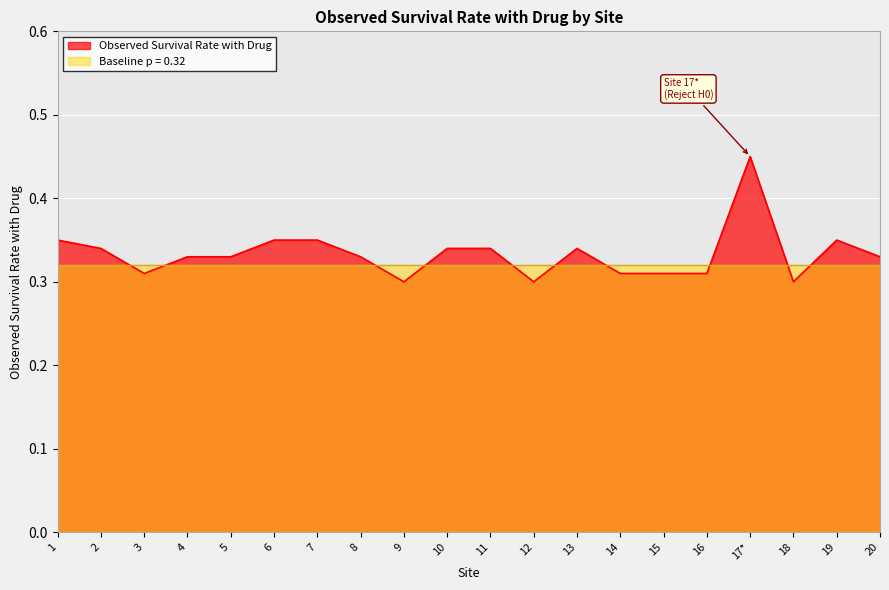

Where is the first local minimum?

3